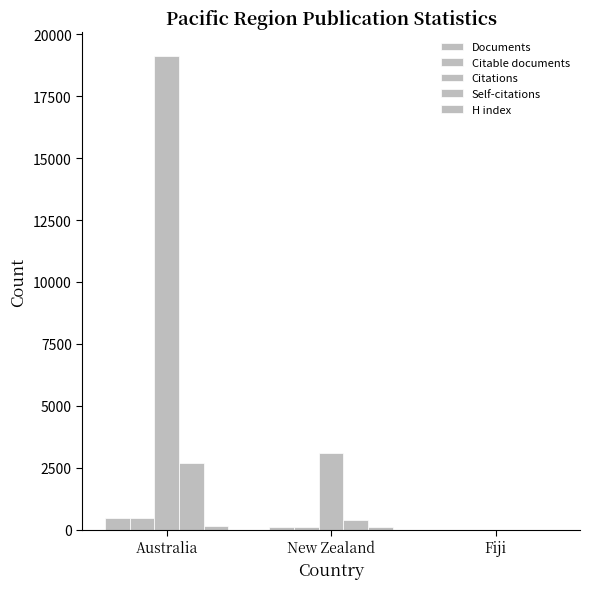

How many data points does each series have?

3